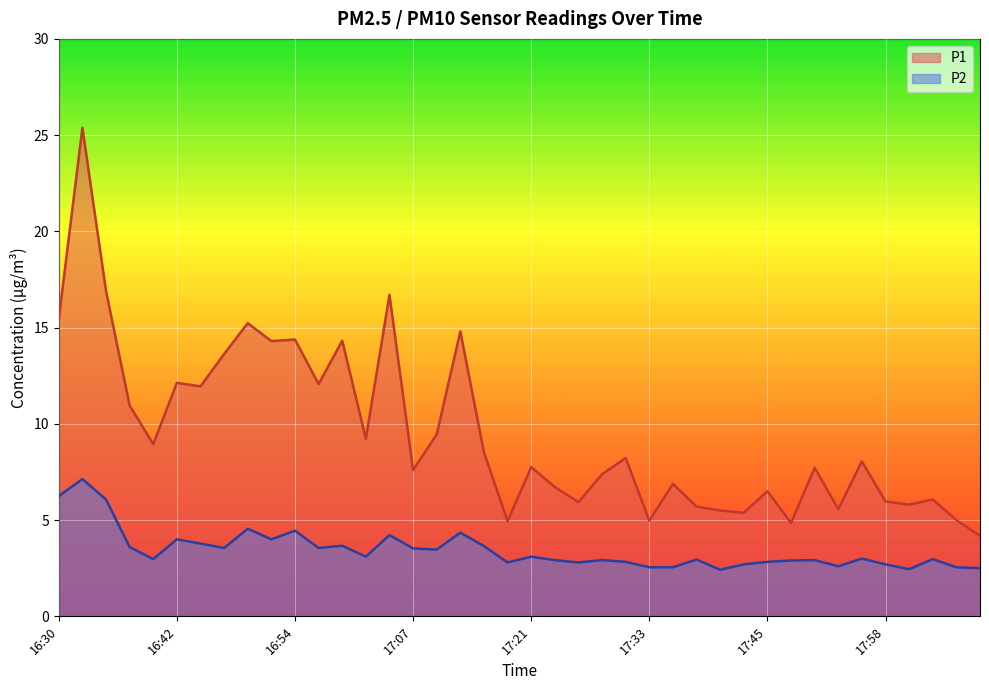

What is the greatest value displayed?

25.4